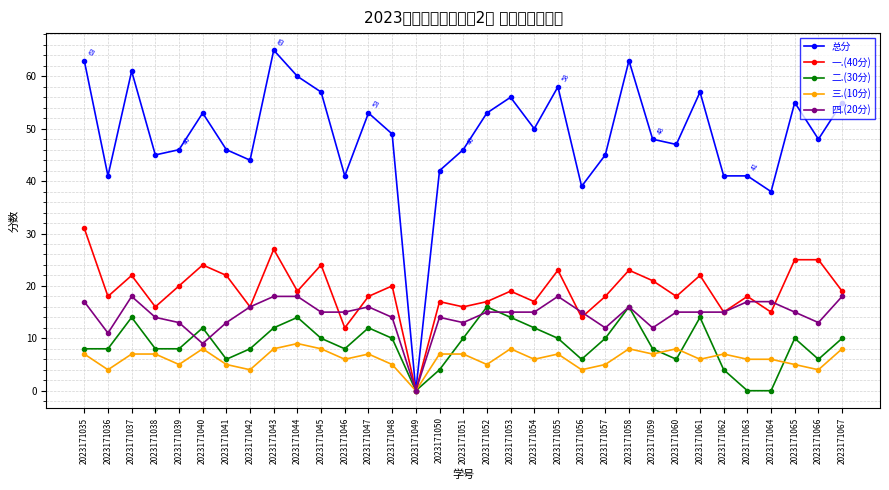

List the labels in order of 四.(20分) value, largest first.

2023171037, 2023171043, 2023171044, 2023171055, 2023171067, 2023171035, 2023171063, 2023171064, 2023171042, 2023171047, 2023171058, 2023171045, 2023171046, 2023171052, 2023171053, 2023171054, 2023171056, 2023171060, 2023171061, 2023171062, 2023171065, 2023171038, 2023171048, 2023171050, 2023171039, 2023171041, 2023171051, 2023171066, 2023171057, 2023171059, 2023171036, 2023171040, 2023171049